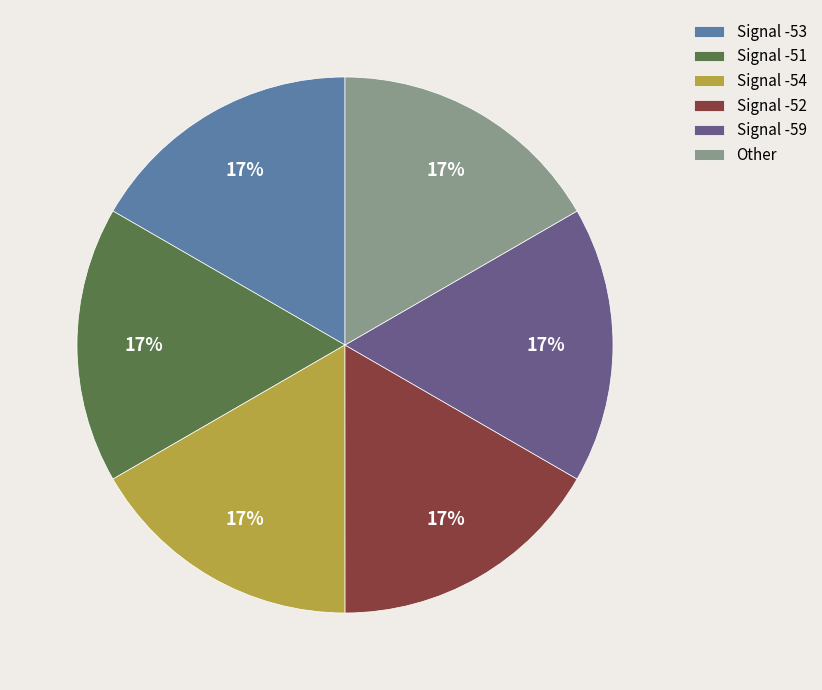

What is the ratio of the value at Signal -52 to the value at Signal -59?

1.0